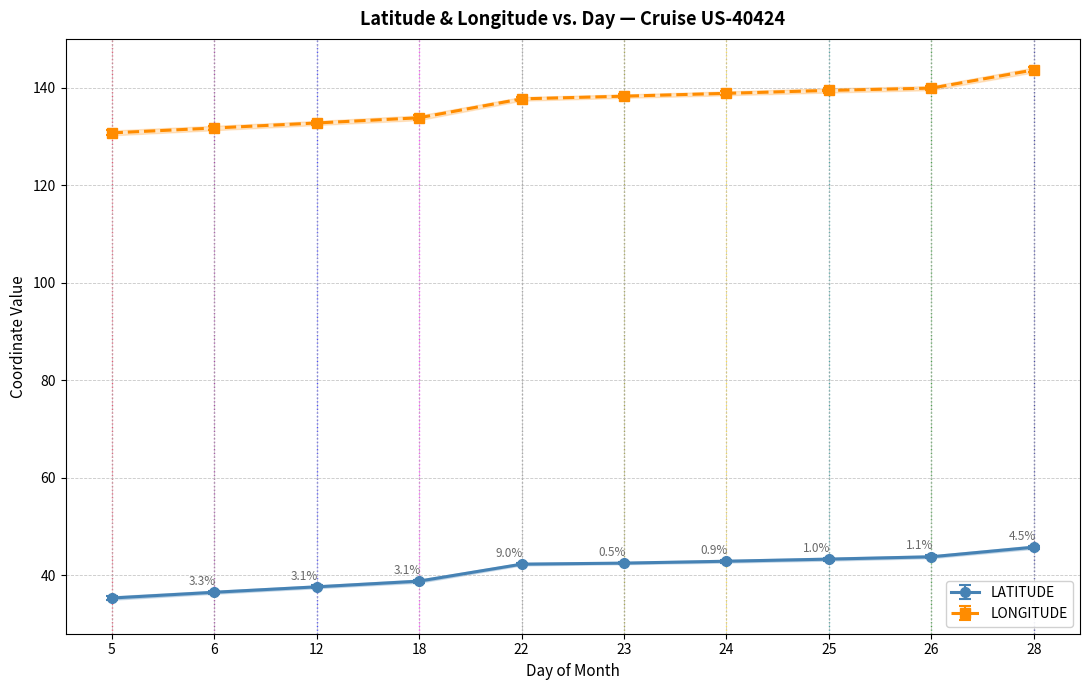

What is the difference between the LATITUDE values at 22 and 23?

0.2